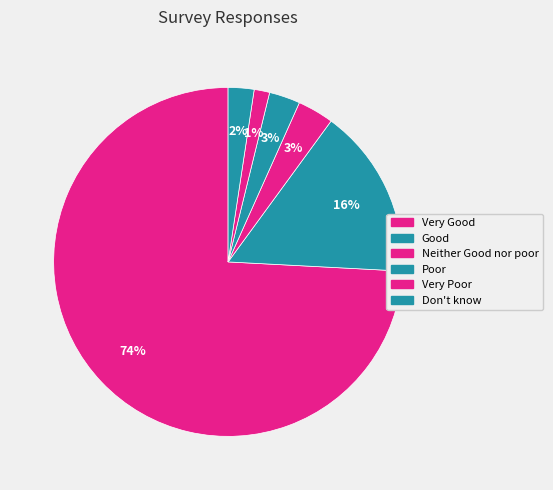

To the nearest percent, what is the average slice percentage?

17%